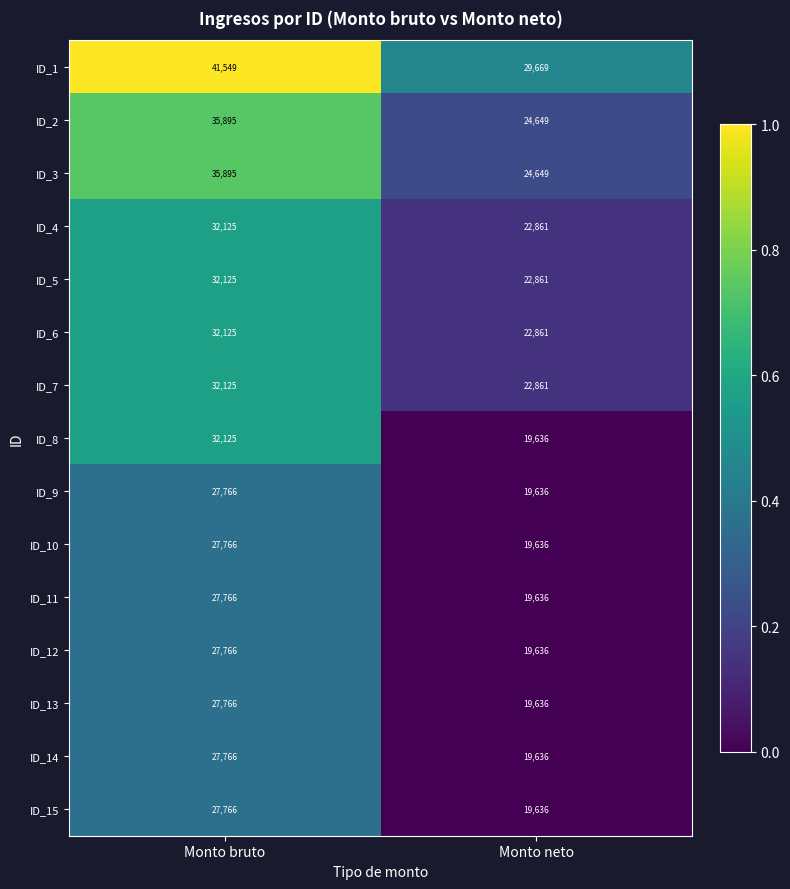

List the labels in order of ID_10 value, smallest first.

Monto neto, Monto bruto